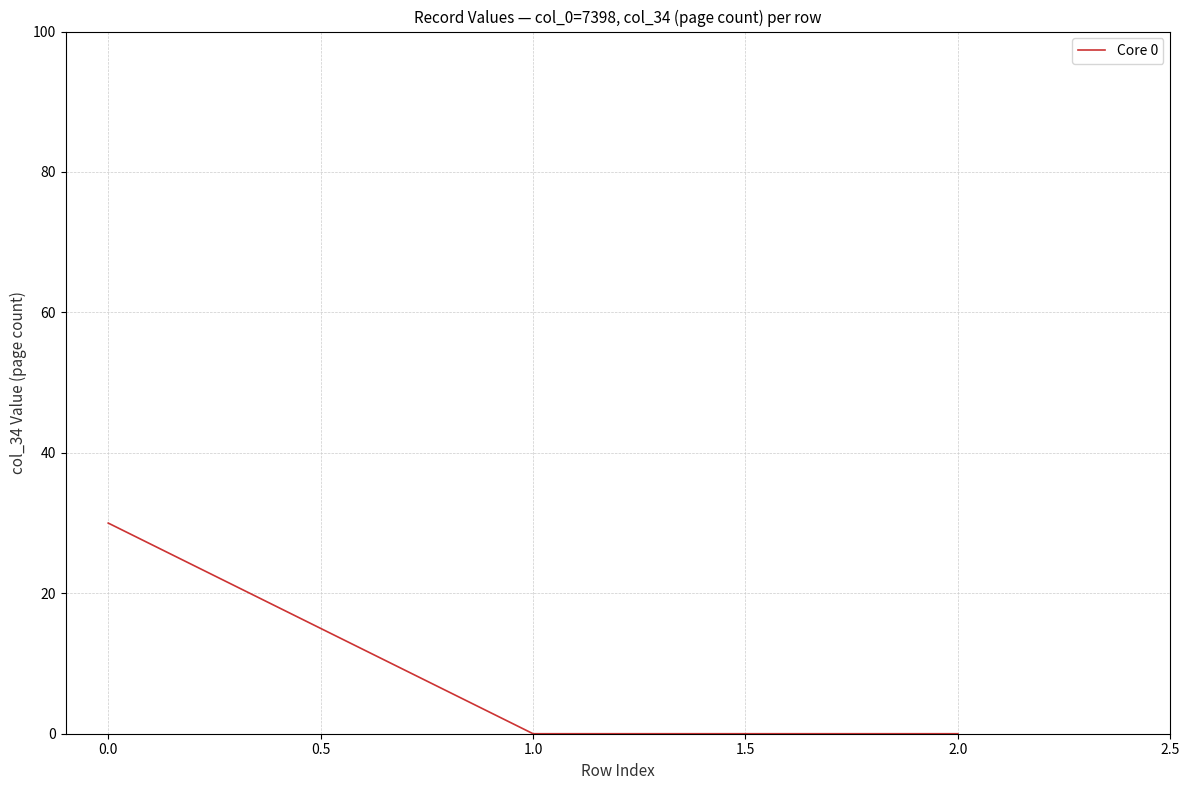

What is the greatest value displayed?

30